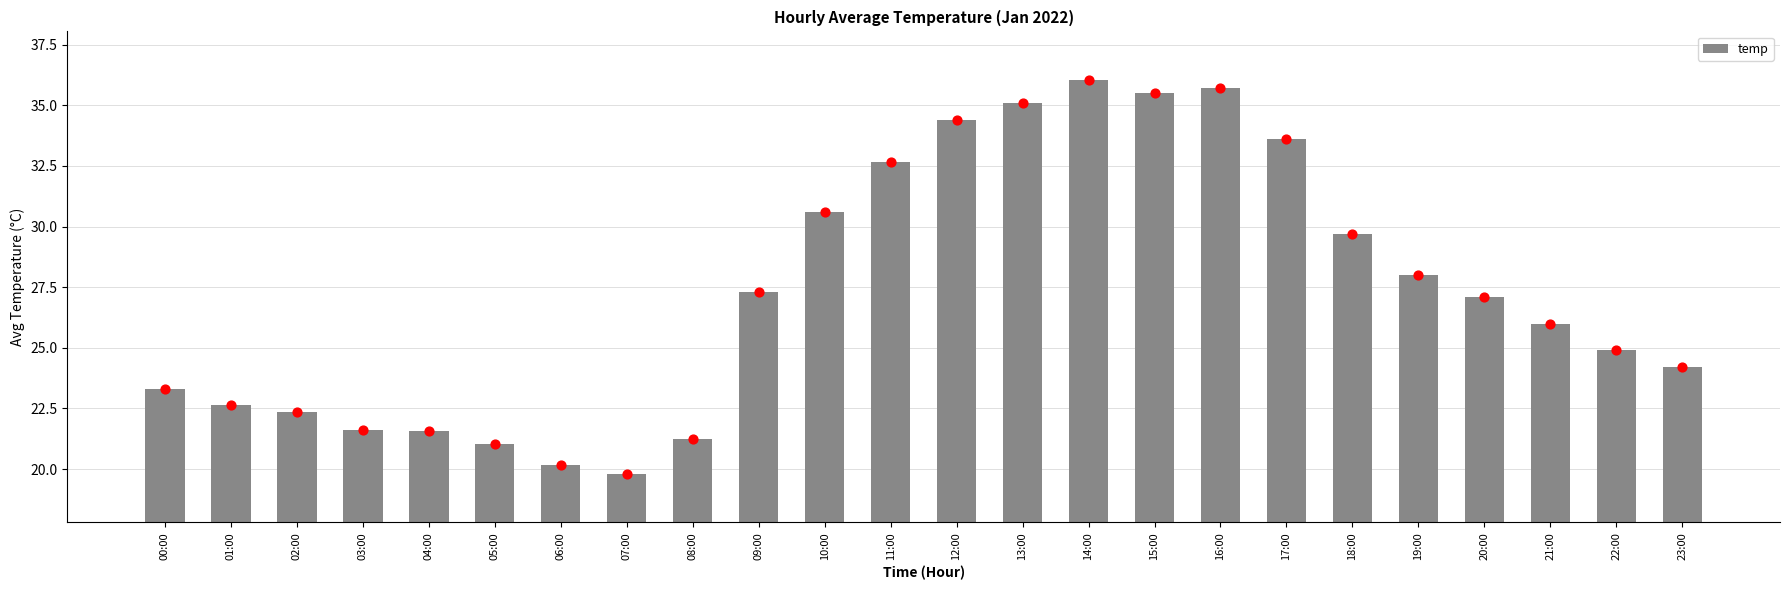

Between 18:00 and 01:00, which is larger?

18:00